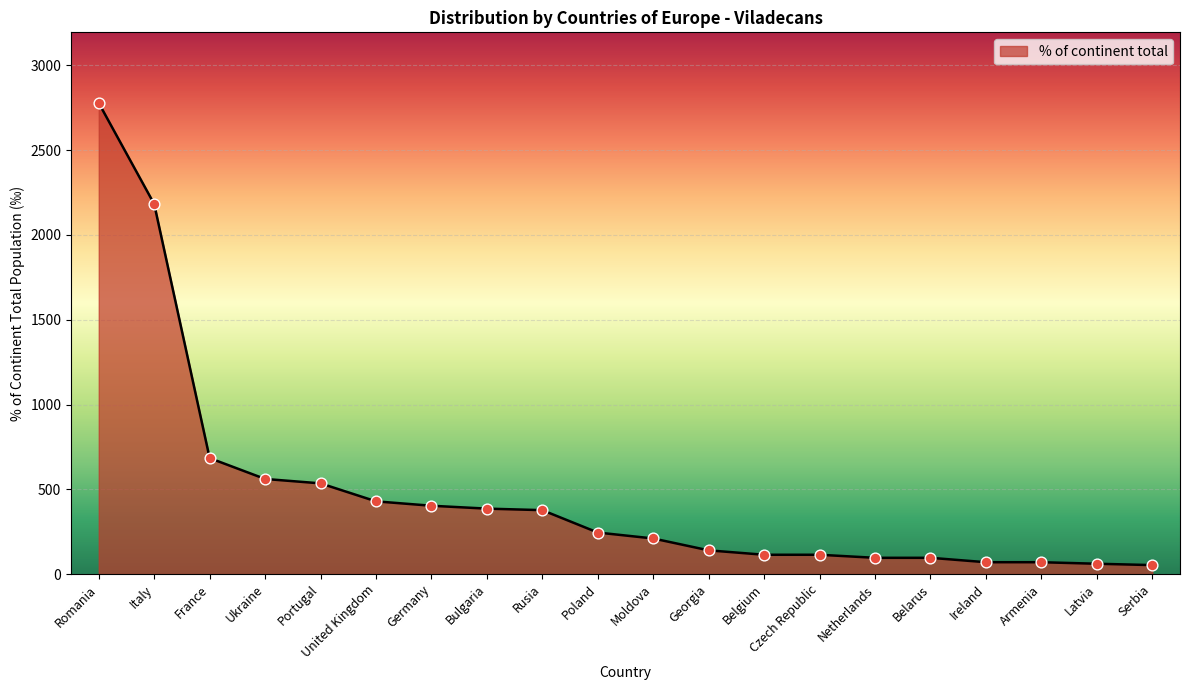

Between France and Belgium, which is larger?

France